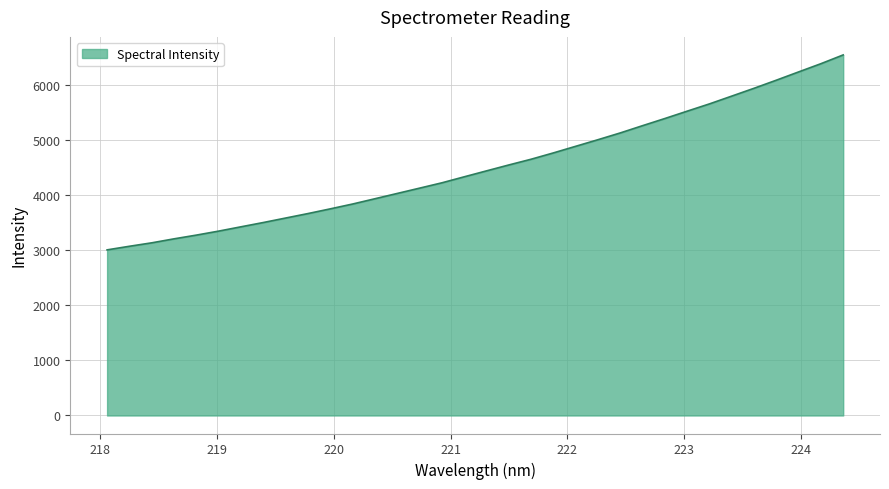

What is the smallest value displayed?

3006.8